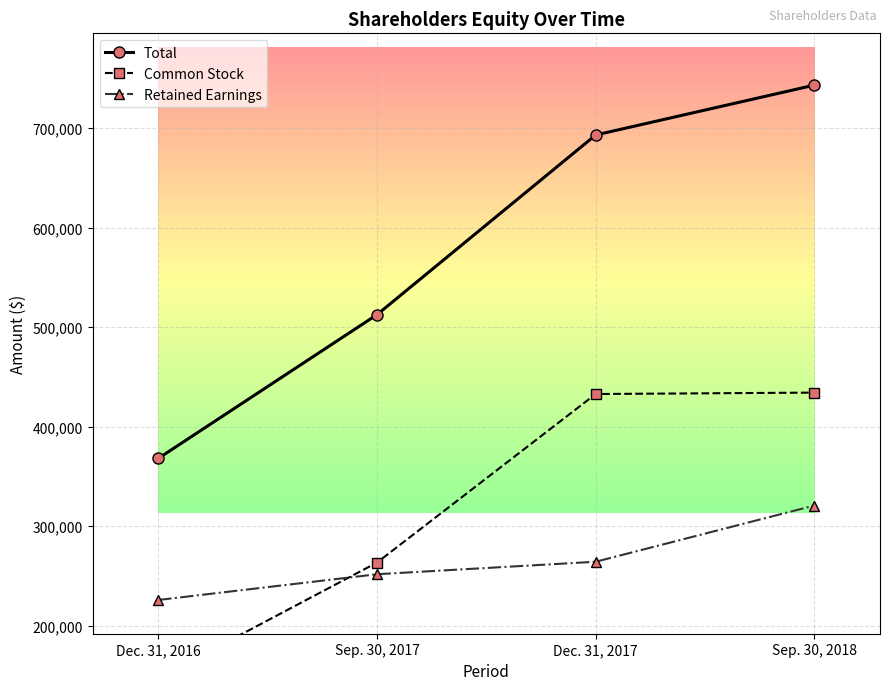

Which category has the highest value in the Total series?

Sep. 30, 2018